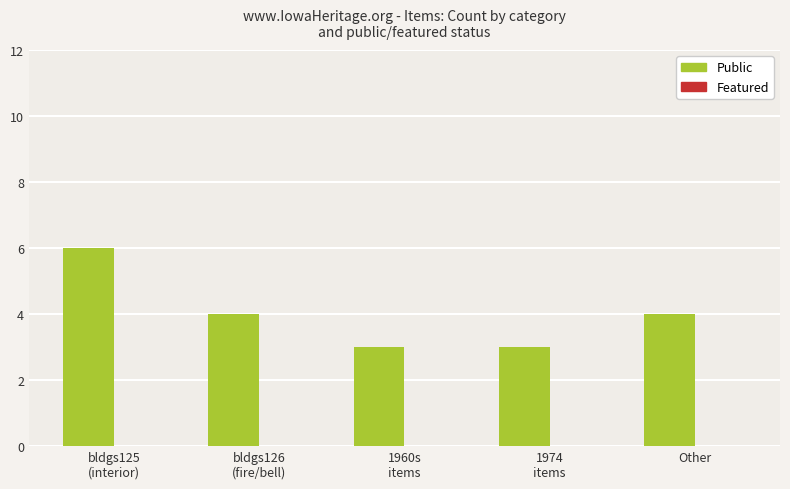

What is the smallest value displayed?

3